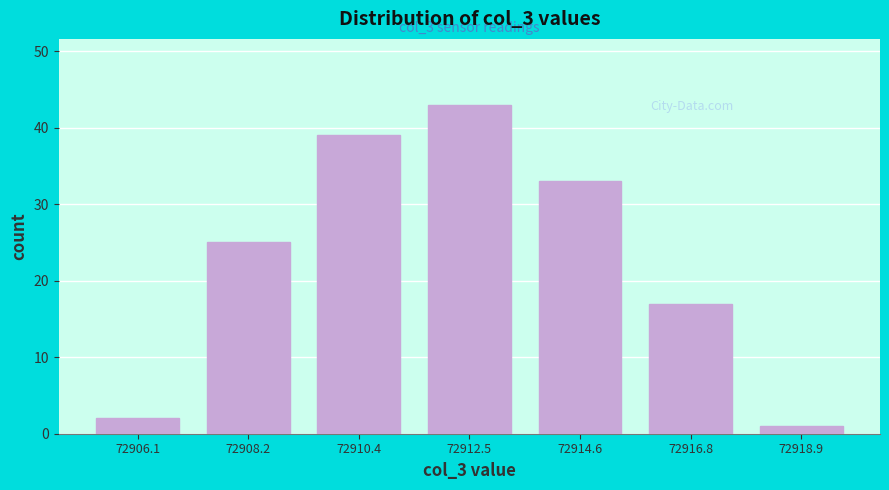

Over which range of the x-axis is the bar tallest?

72911.5 to 72913.5